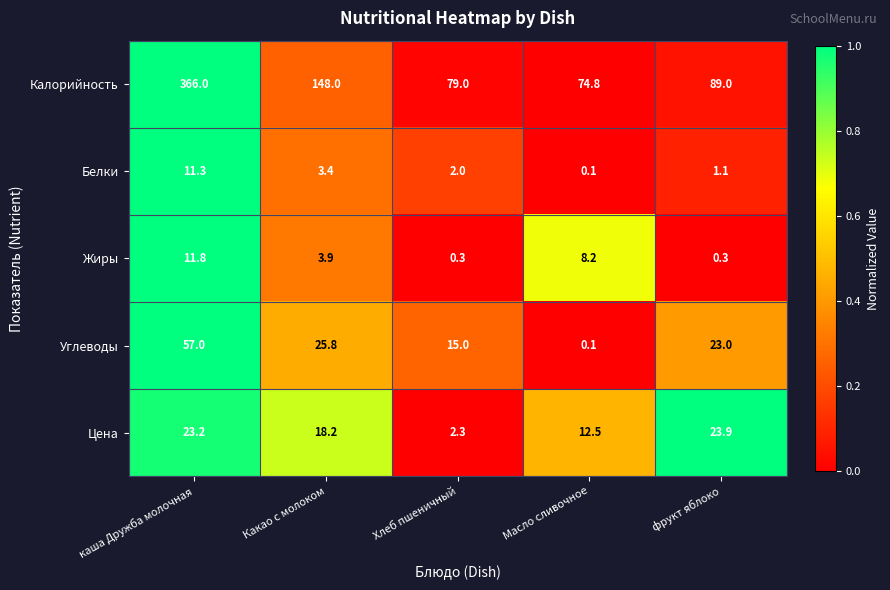

The value of Углеводы at Хлеб пшеничный is 26.6. True or false?

False